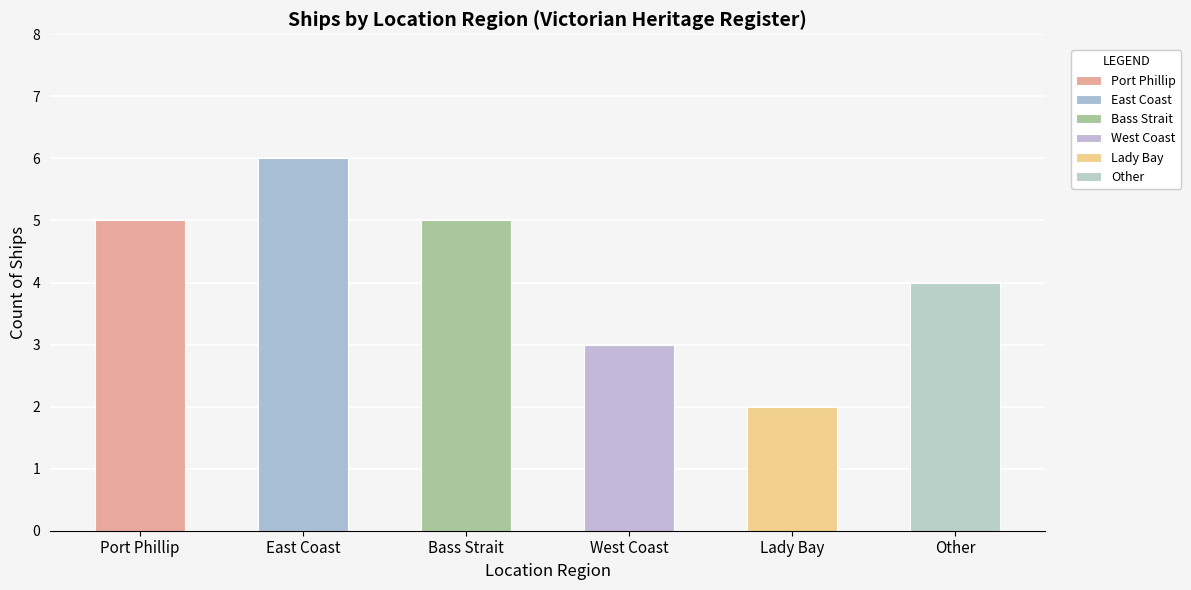

How many bars are there in total?

6